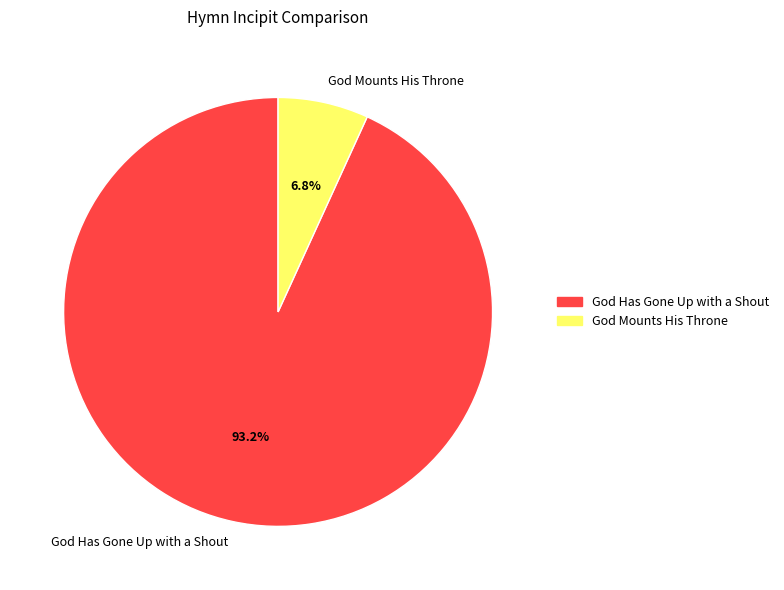

Does God Has Gone Up with a Shout account for over 50% of the chart?

Yes